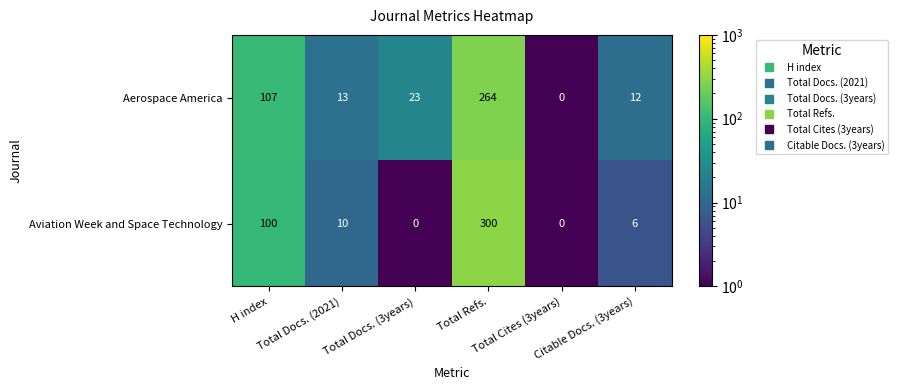

What is the minimum value shown in the chart?

0